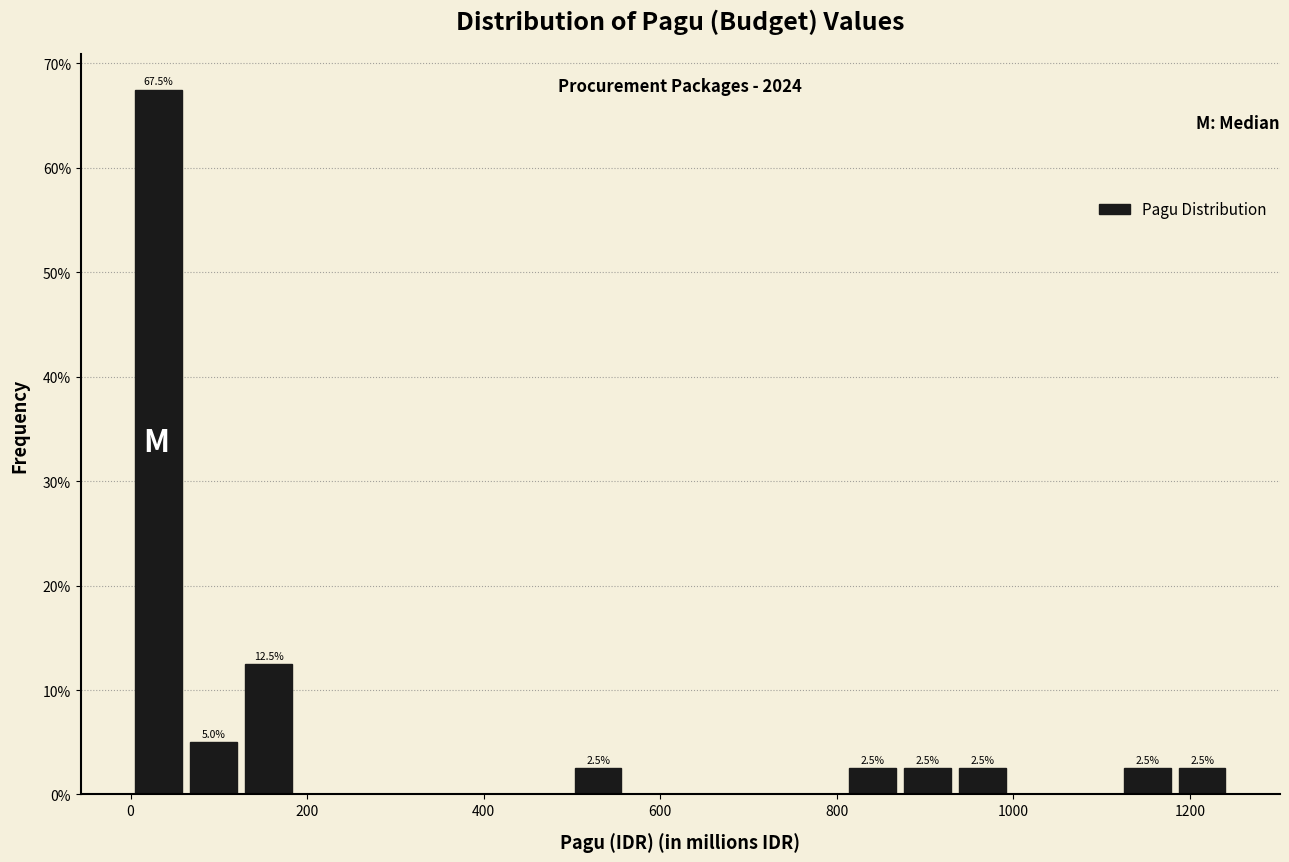

Read against the x-axis, roughly where is the centre of the tallest bar?

40